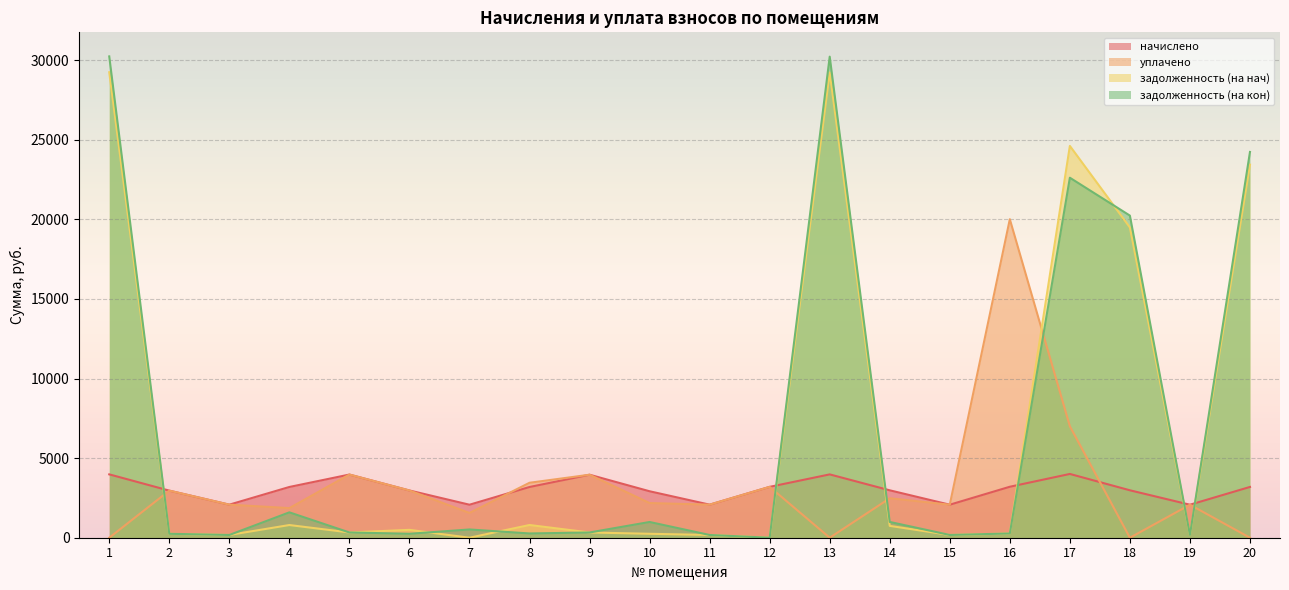

True or false: задолженность (на кон) has more than 2 points higher than both neighbors.

True